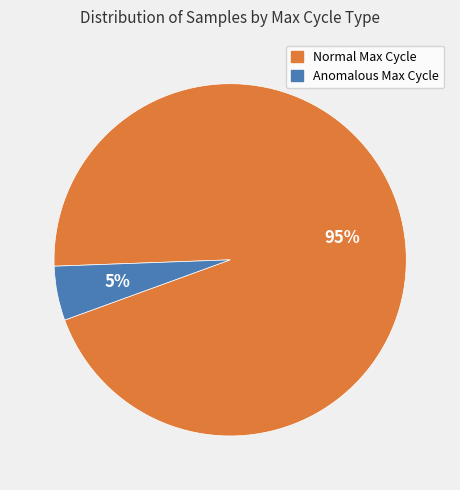

To the nearest percent, what is the average slice percentage?

50%